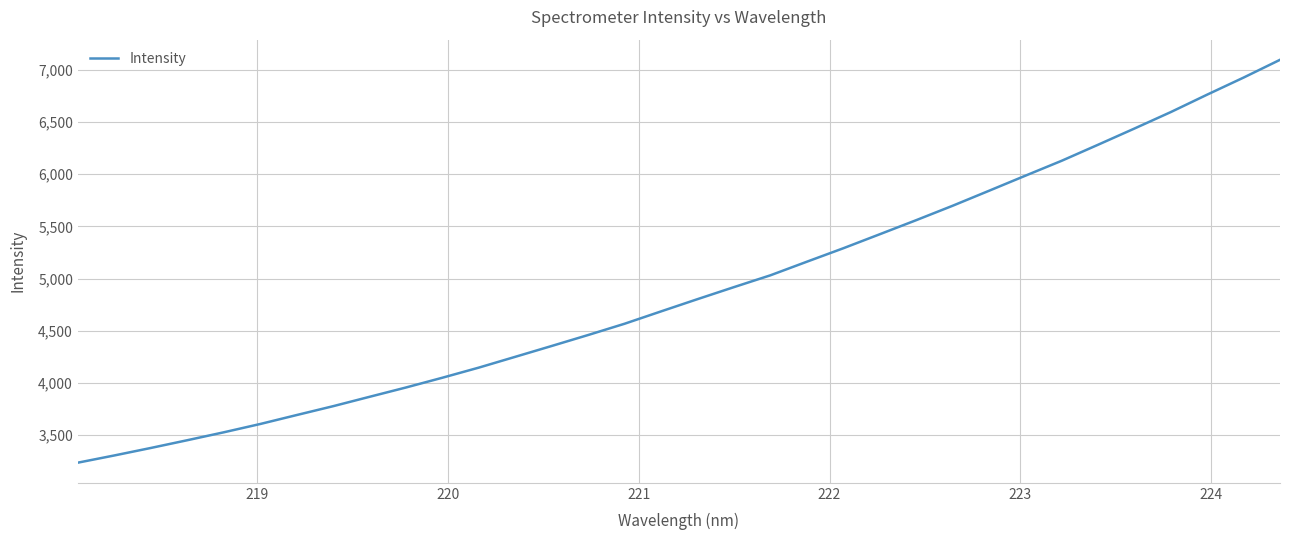

What is the smallest value displayed?

3237.1